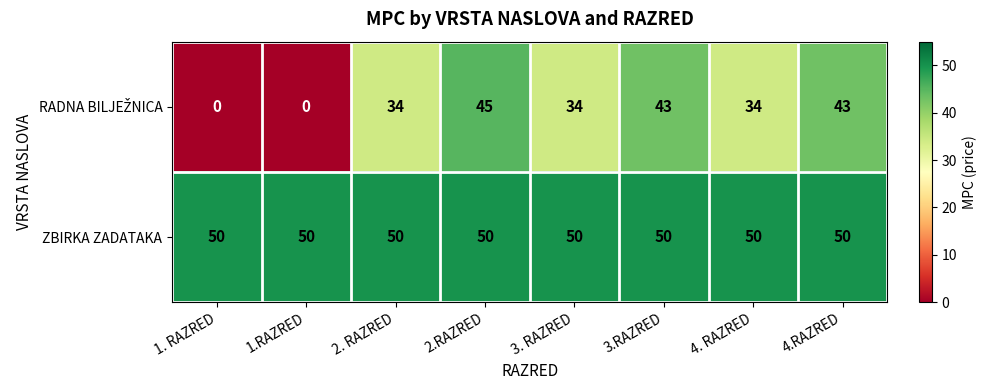

What is the sum of the ZBIRKA ZADATAKA values at 4.RAZRED and 1. RAZRED?

100